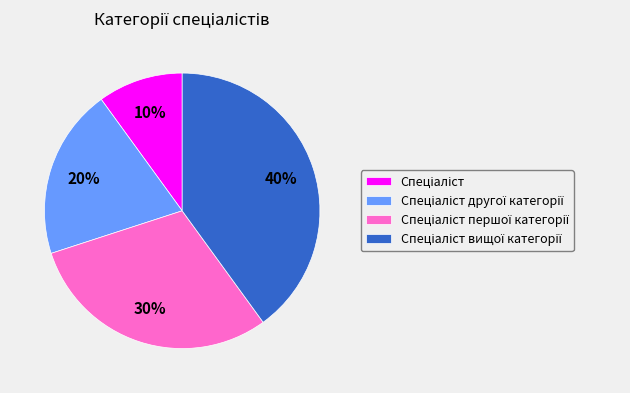

To the nearest percent, what is the average slice percentage?

25%